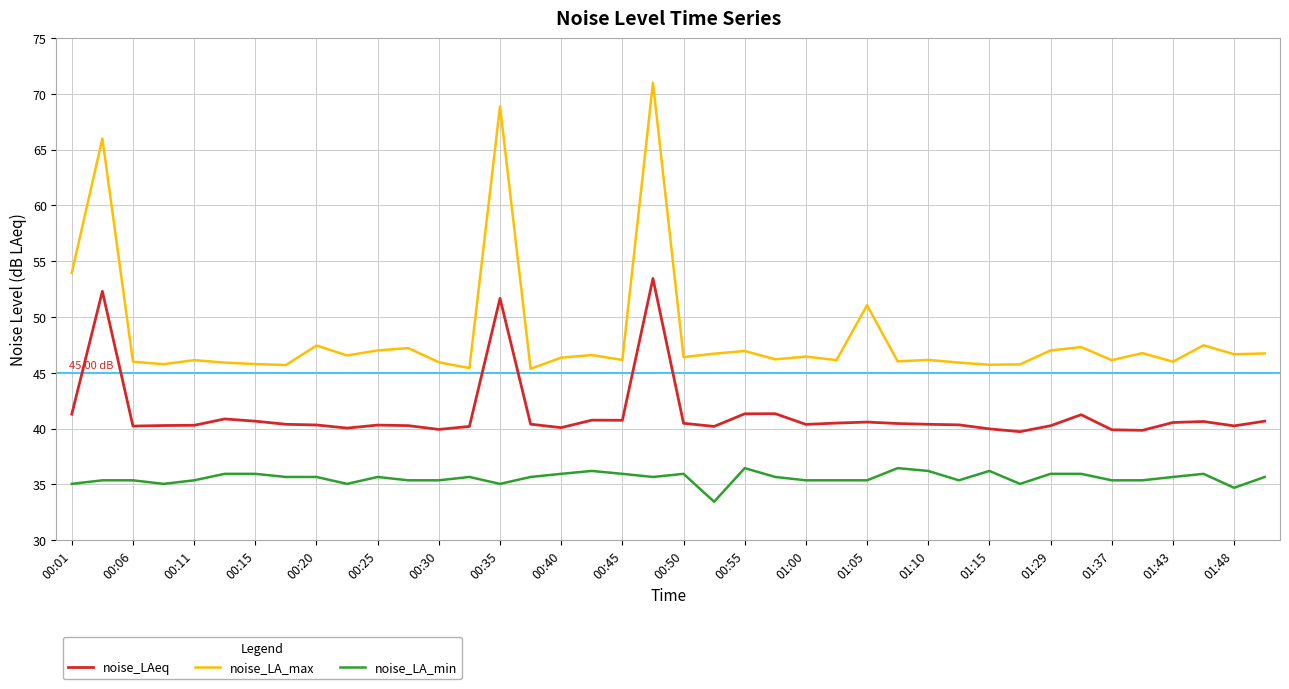

What is the maximum value shown in the chart?

71.0